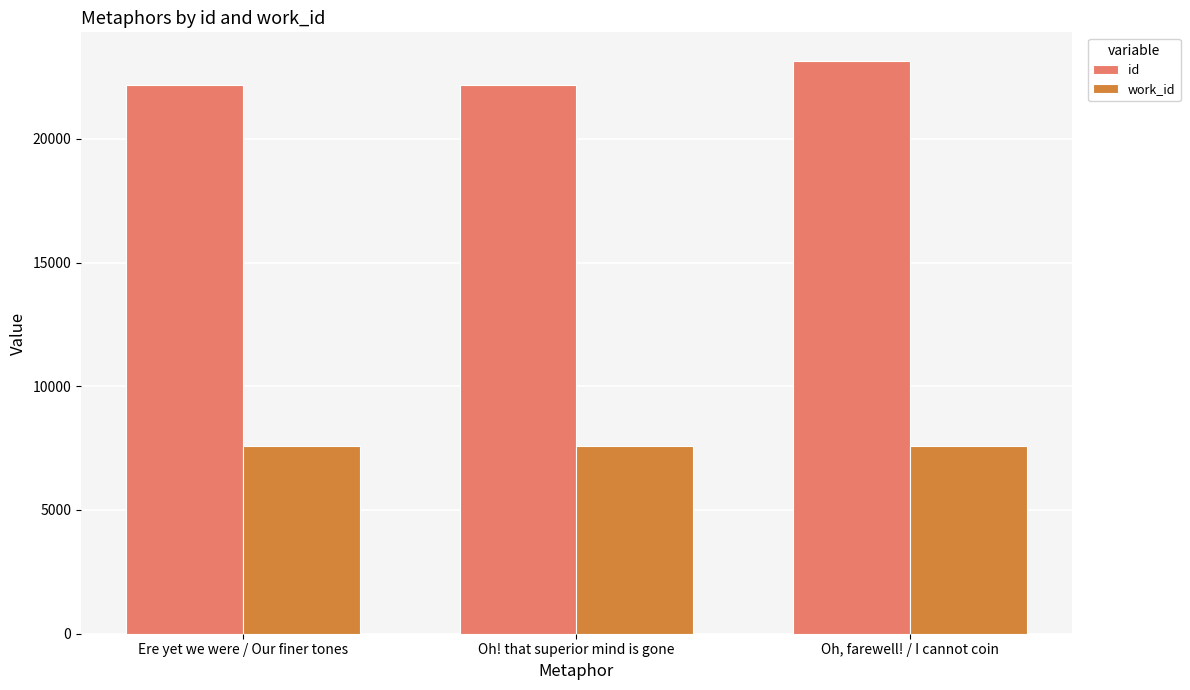

Is the value of work_id at Ere yet we were / Our finer tones greater than the value of id at Oh! that superior mind is gone?

No